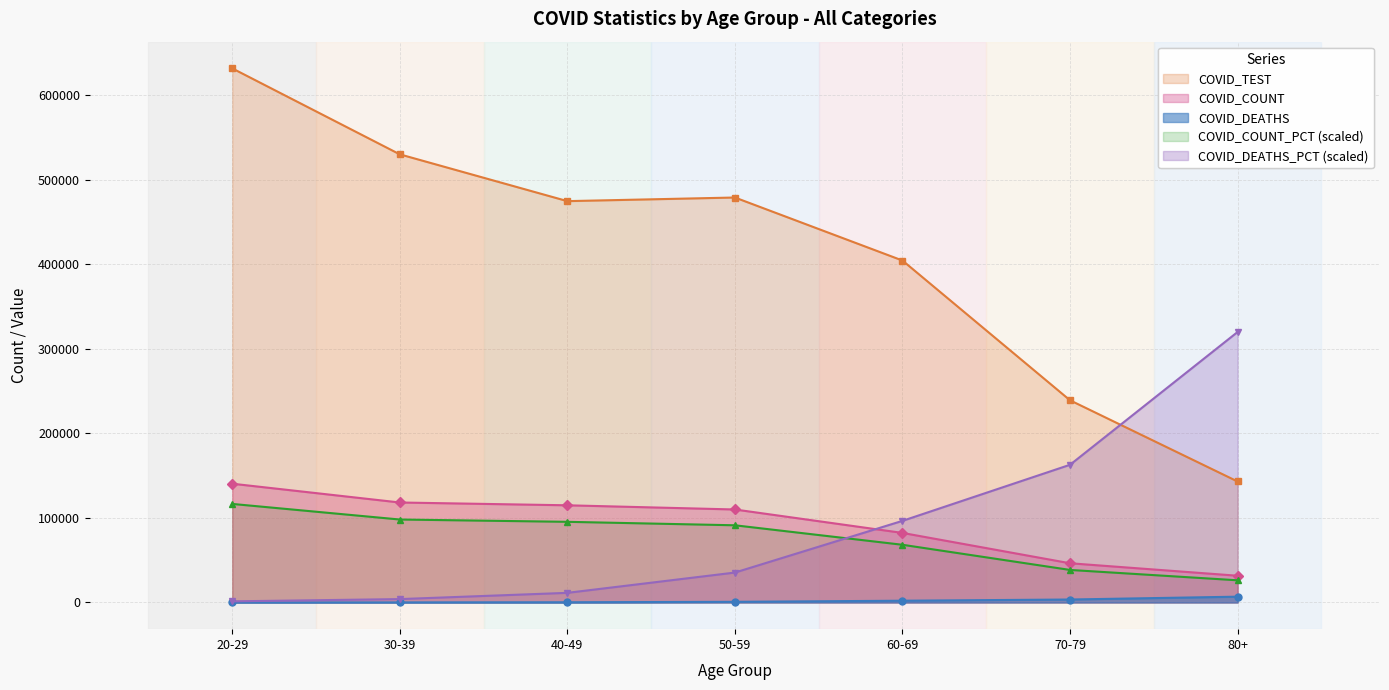

Count the number of data series in this chart.

5